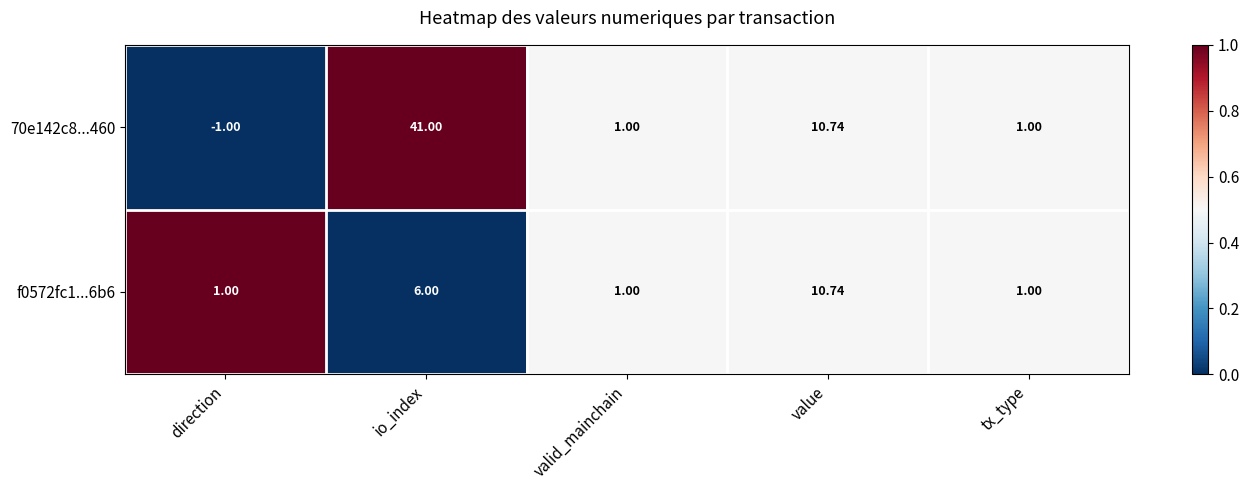

At which category is the sum across all series the highest?

io_index